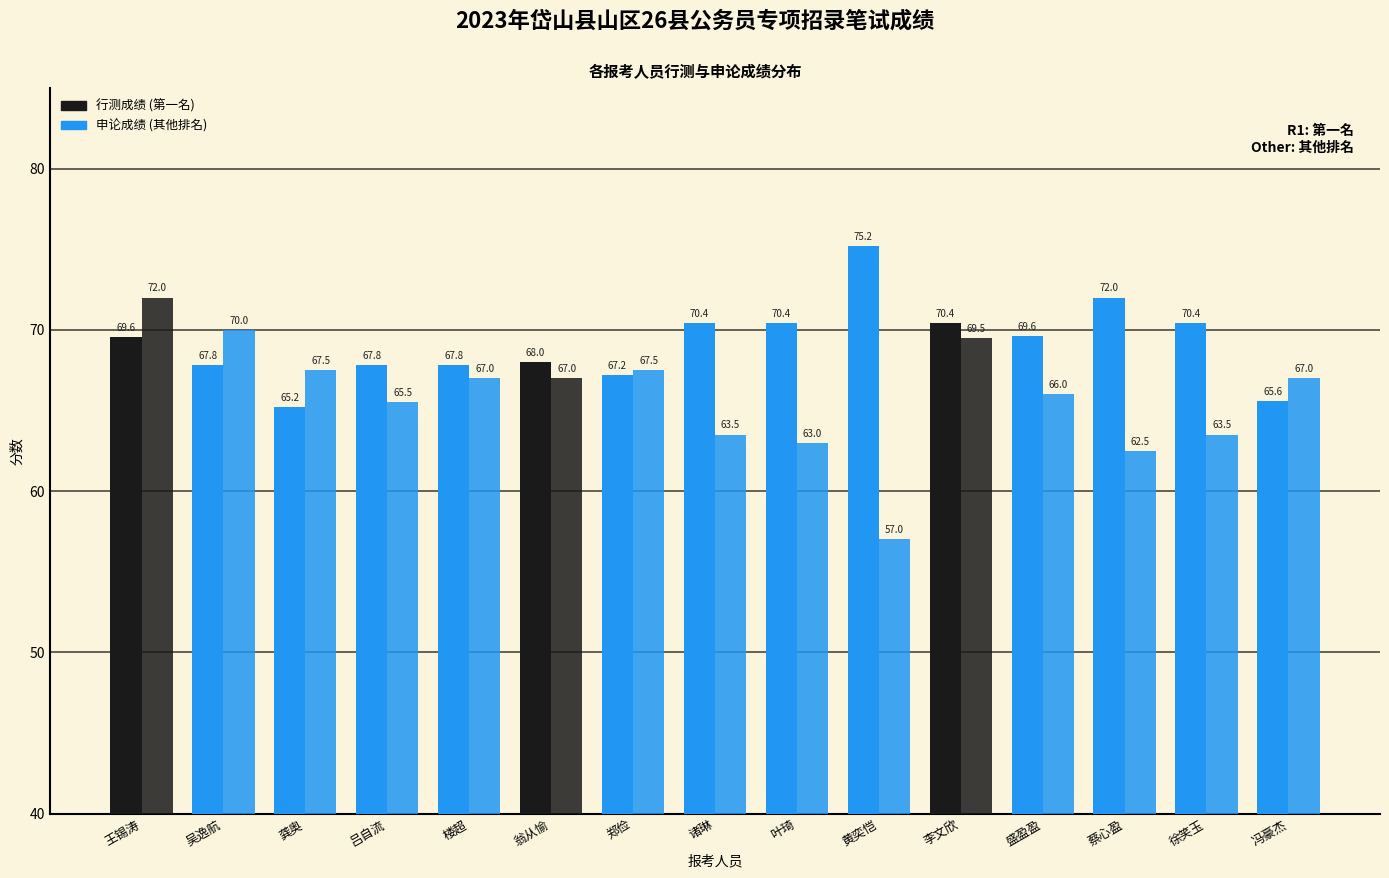

Is it true that 申论成绩 equals 67.0 at 翁从愉?

True